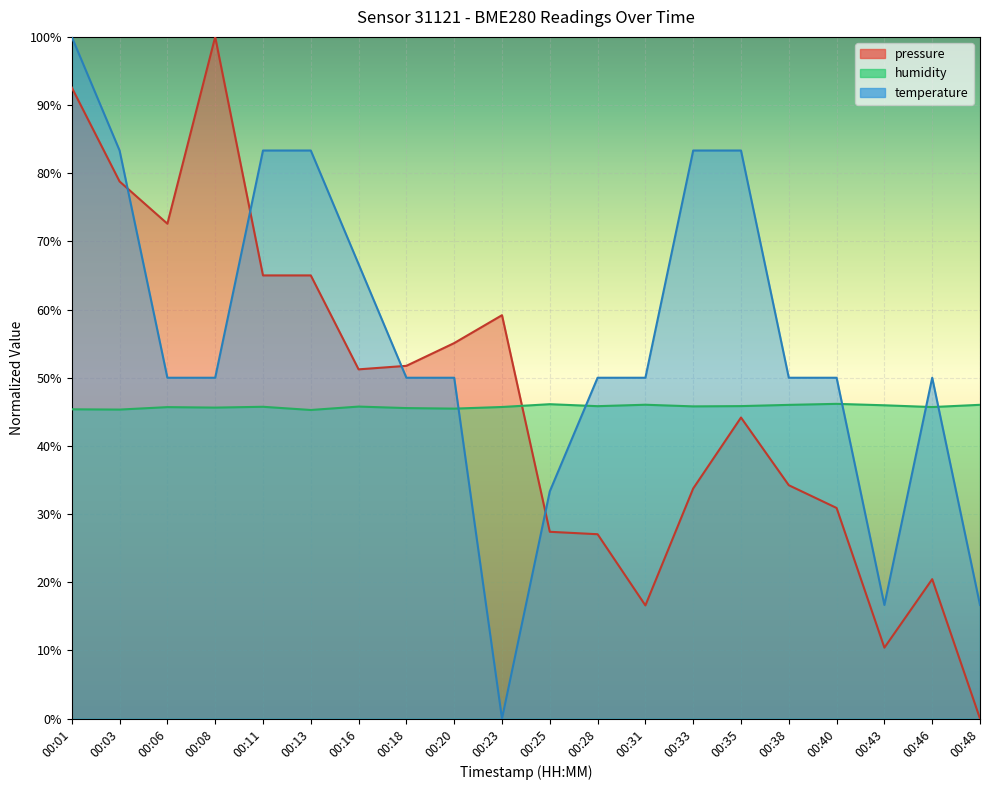

True or false: humidity and pressure intersect in this chart.

True